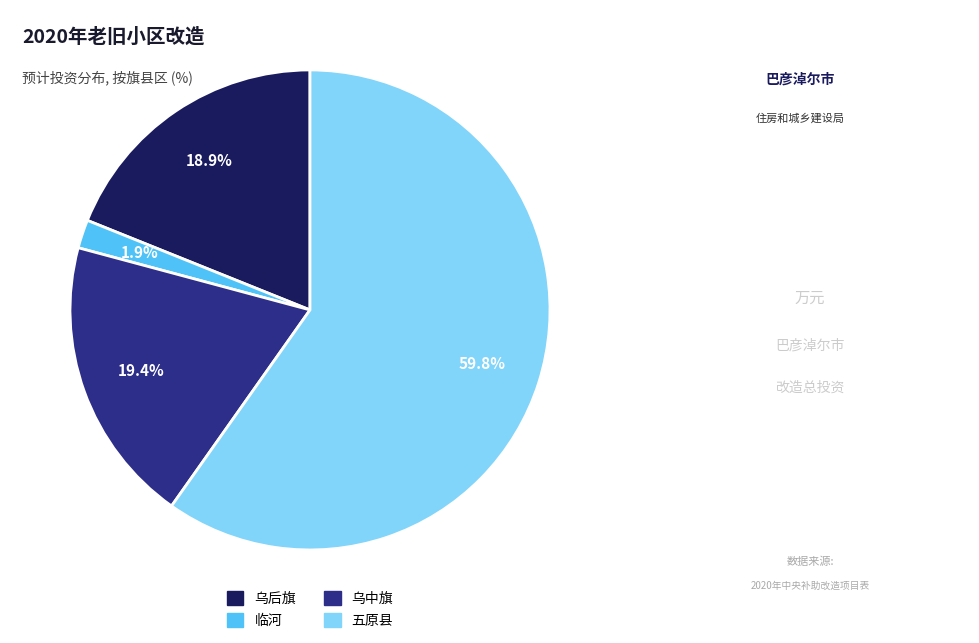

Count the number of slices in the pie.

4